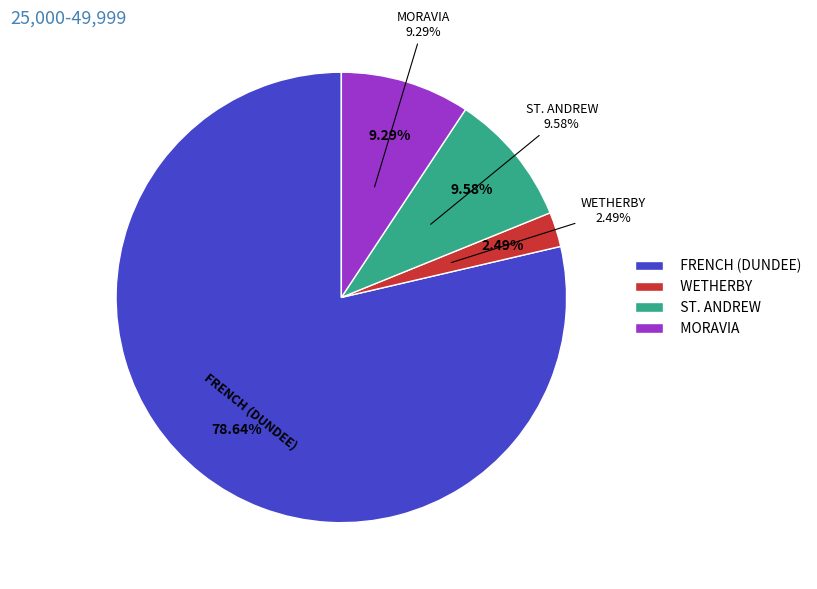

Is it true that ST. ANDREW is 18% of the pie?

False